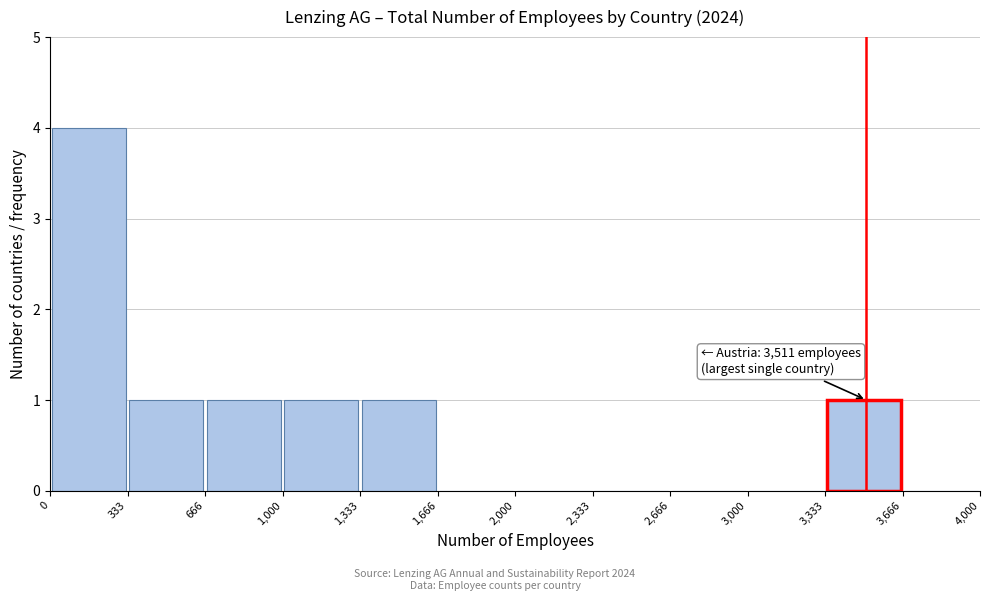

Over which range of the x-axis is the bar tallest?

0 to 333